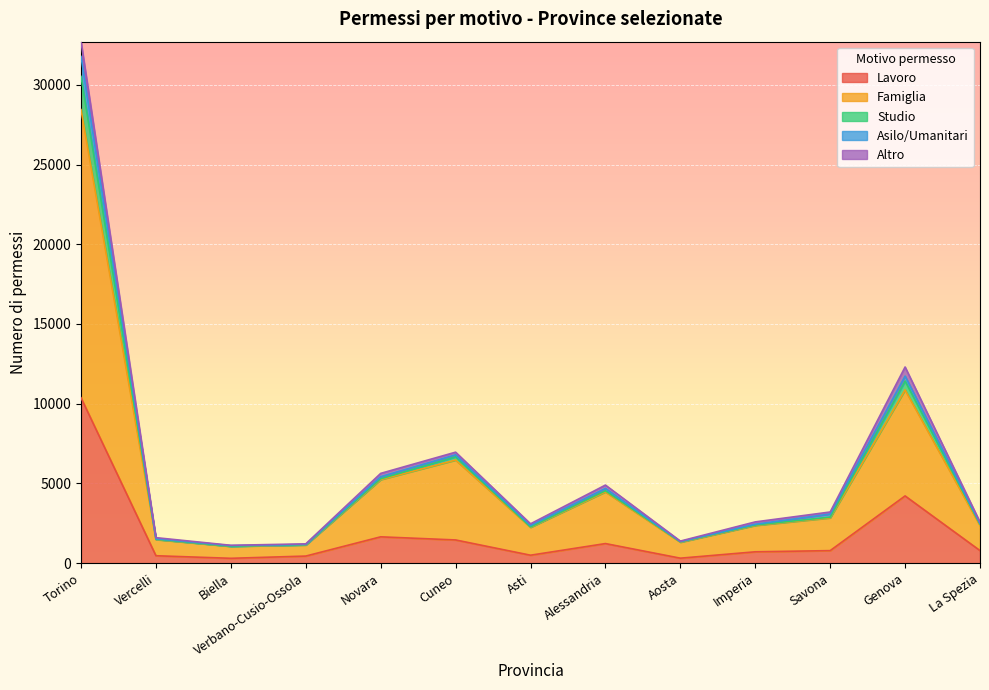

At which category is the sum across all series the highest?

Torino